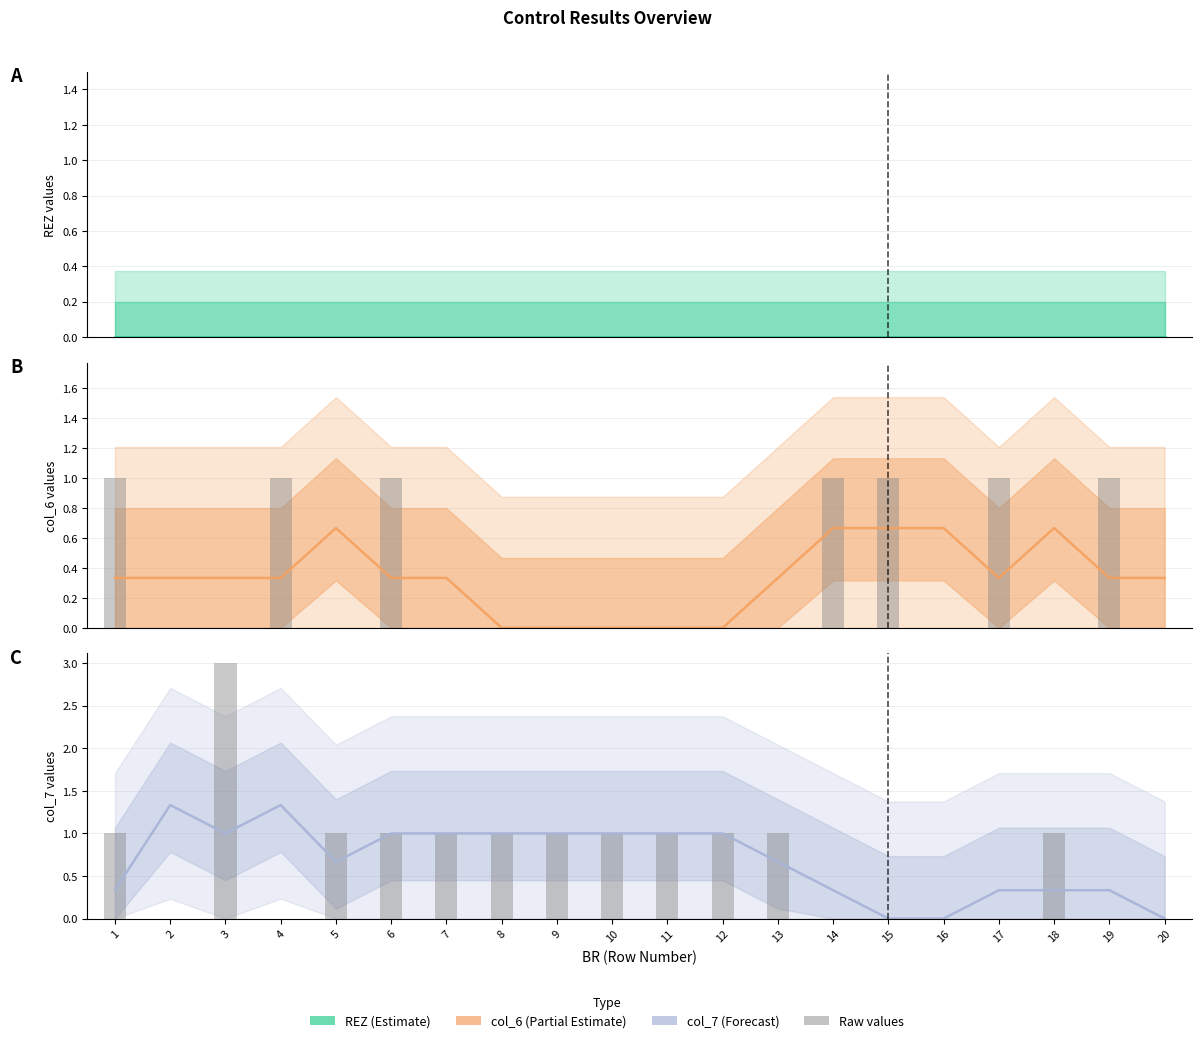

The value of REZ at 14 is 0.0. True or false?

True